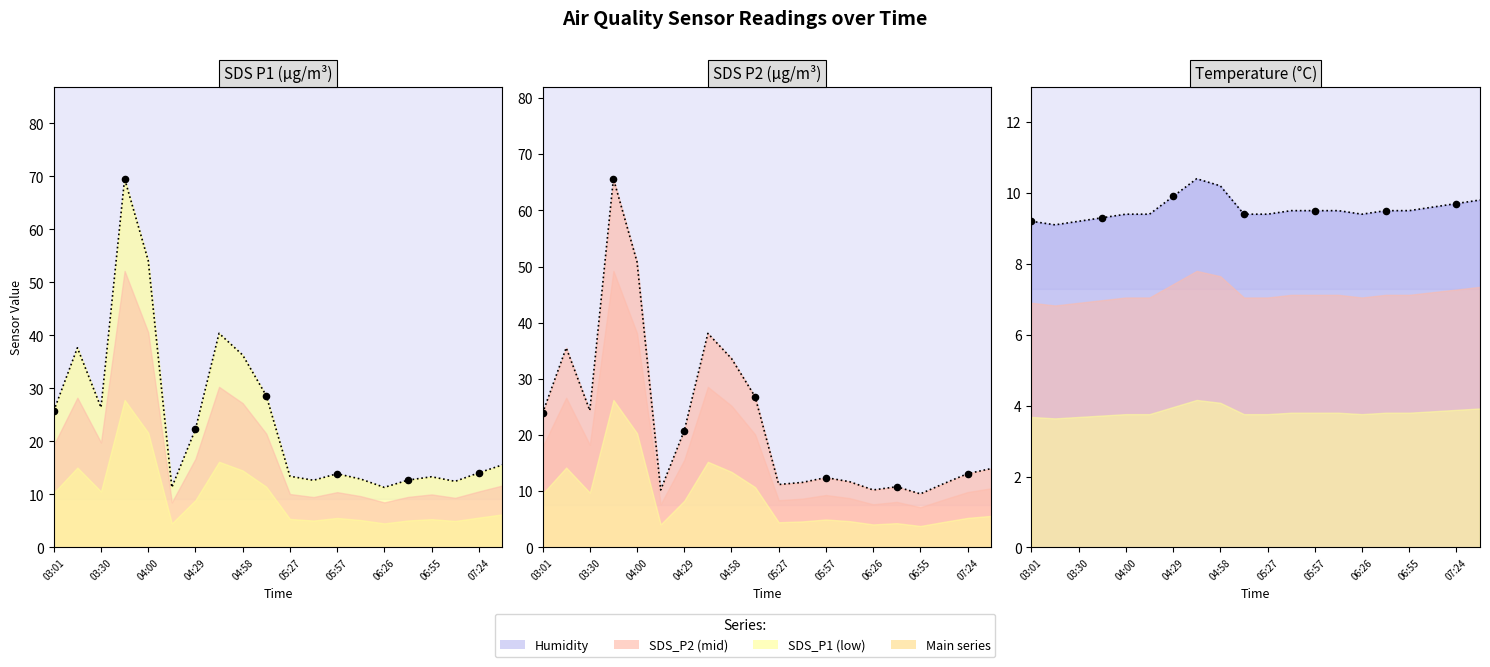

Which series has the widest spread of Y values?

SDS_P1